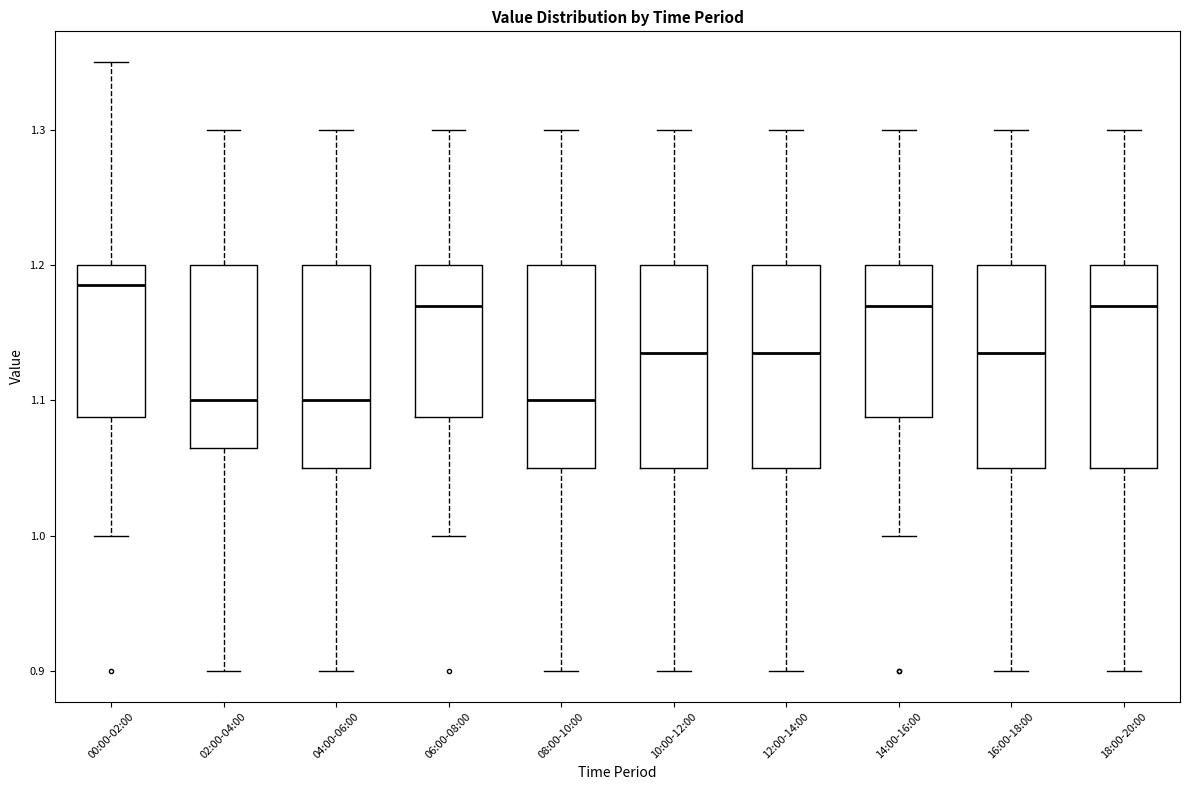

Where is the upper edge of the box for 06:00-08:00 on the y-axis? The values are not printed on the chart, so give them approximately, as read against the axis.

1.20